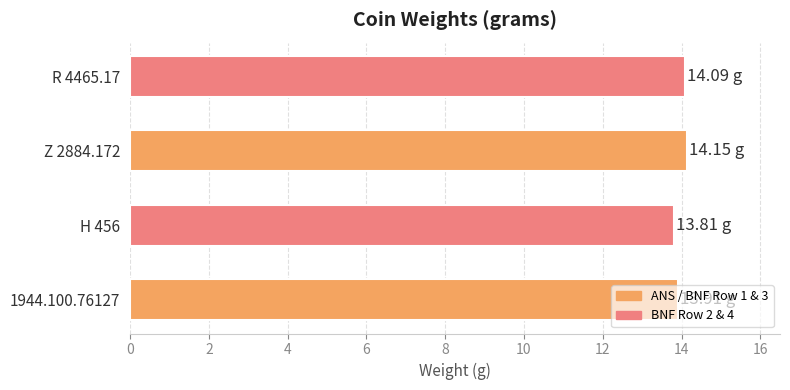

Approximately how many times larger is the value at H 456 compared to 1944.100.76127?

1.0